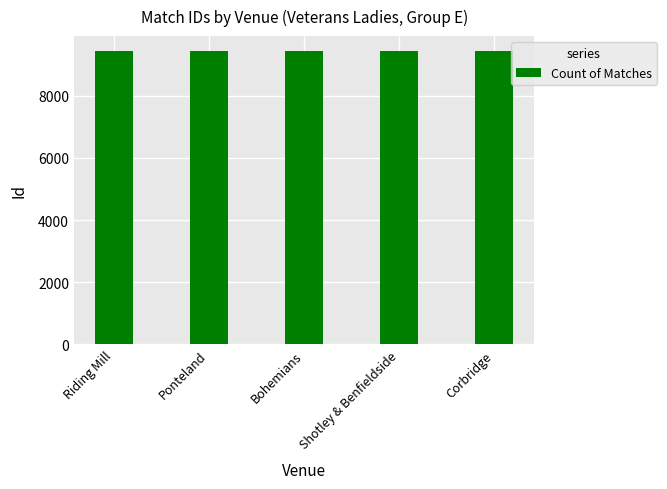

What is the ratio of the value at Corbridge to the value at Shotley & Benfieldside?

1.0